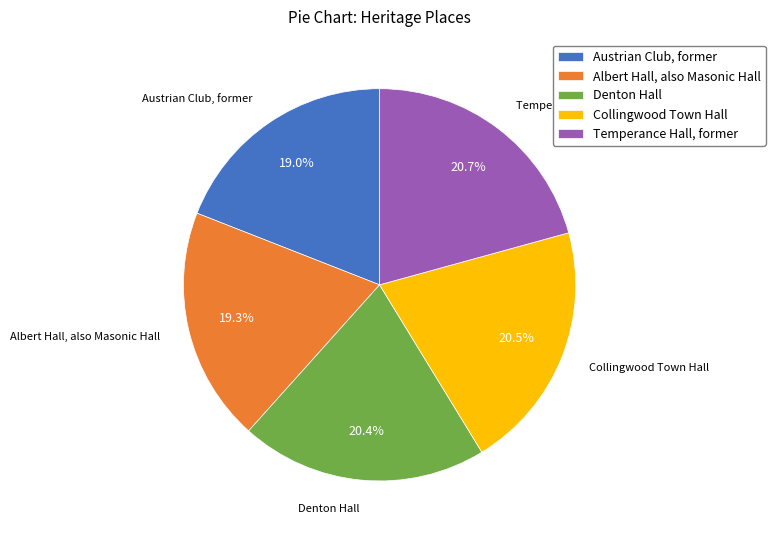

How many segments does this pie chart have?

5